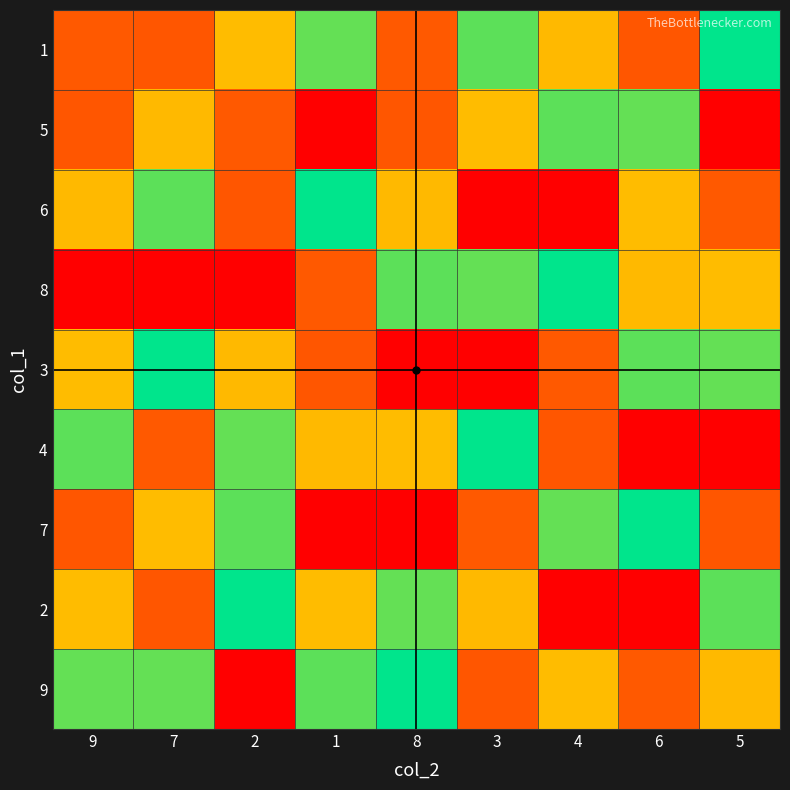

Reading right to left, transcribe all the data shown in this chart.

1: 5=5	6=8	4=7	3=4	8=2	1=6	2=3	7=8	9=2
5: 5=9	6=6	4=4	3=3	8=8	1=1	2=2	7=7	9=8
6: 5=2	6=3	4=1	3=9	8=7	1=5	2=8	7=4	9=7
8: 5=3	6=7	4=5	3=6	8=4	1=2	2=9	7=1	9=9
3: 5=6	6=4	4=2	3=1	8=9	1=8	2=7	7=5	9=3
4: 5=1	6=9	4=8	3=5	8=3	1=7	2=6	7=2	9=4
7: 5=8	6=5	4=6	3=2	8=1	1=9	2=4	7=3	9=8
2: 5=4	6=1	4=9	3=7	8=6	1=3	2=5	7=8	9=3
9: 5=7	6=2	4=3	3=8	8=5	1=4	2=1	7=6	9=6